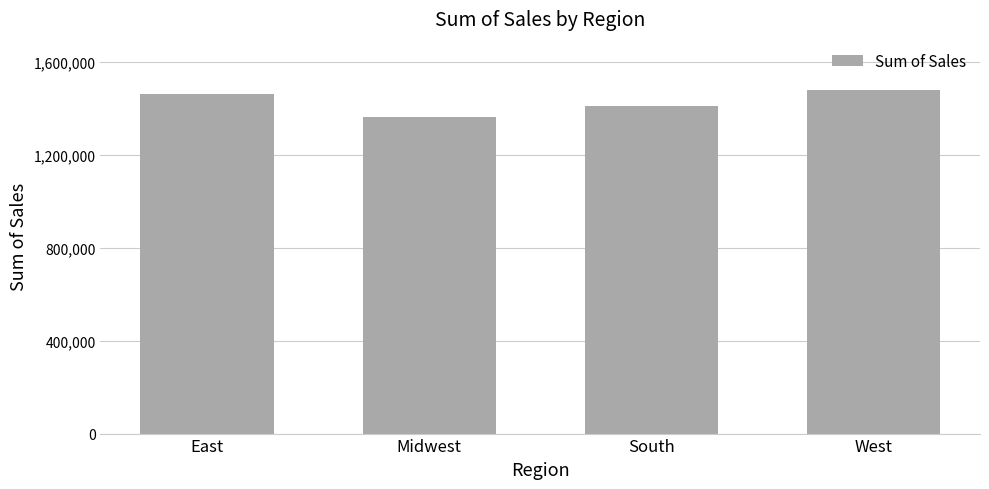

The chart shows a value of 1477884 at West. True or false?

True